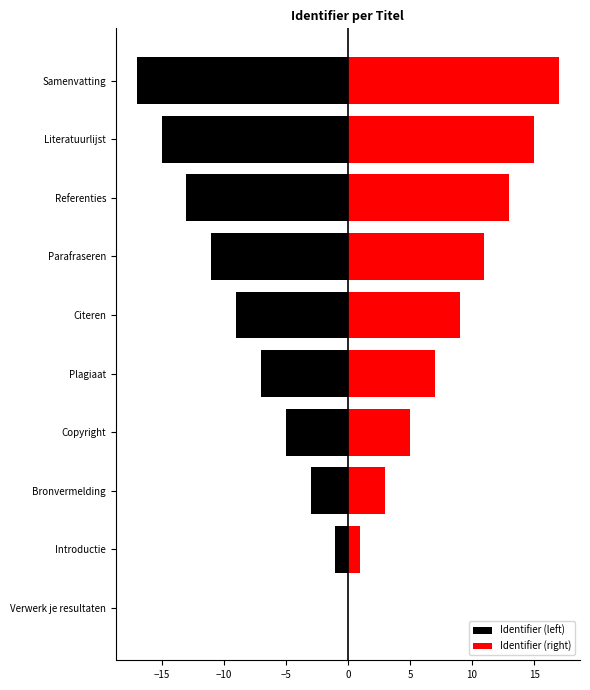

The value of Identifier (left) at Parafraseren is -7. True or false?

False